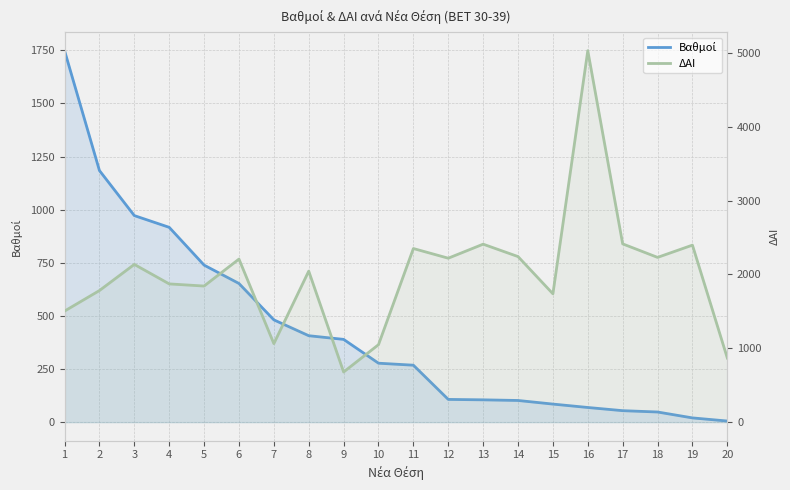

How many data points does each series have?

20